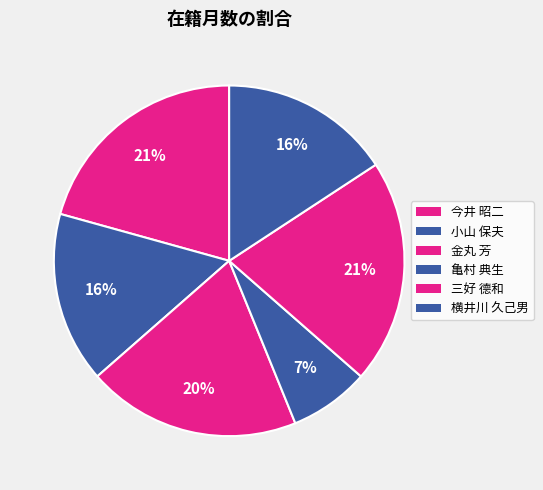

How many segments does this pie chart have?

6